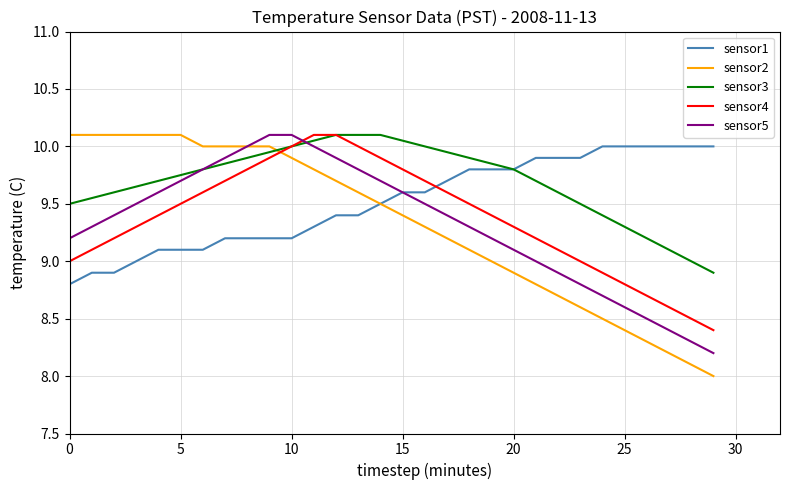

How many intersections are there between sensor4 and sensor5?

1